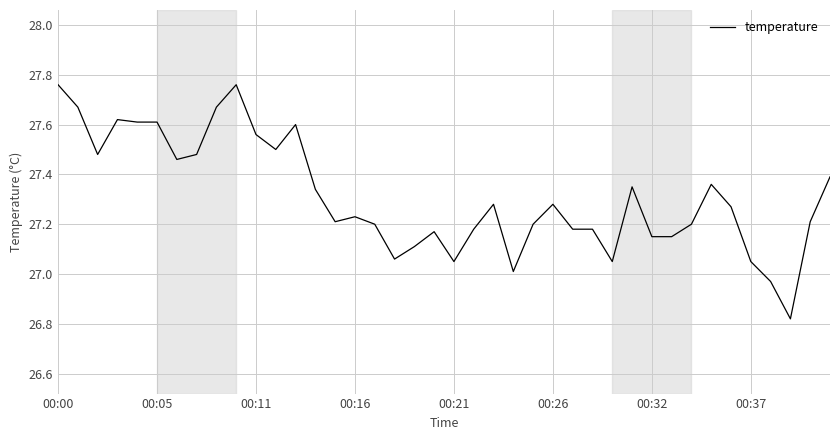

How many points are lower than both their immediate neighbors (excluding endpoints)?

9